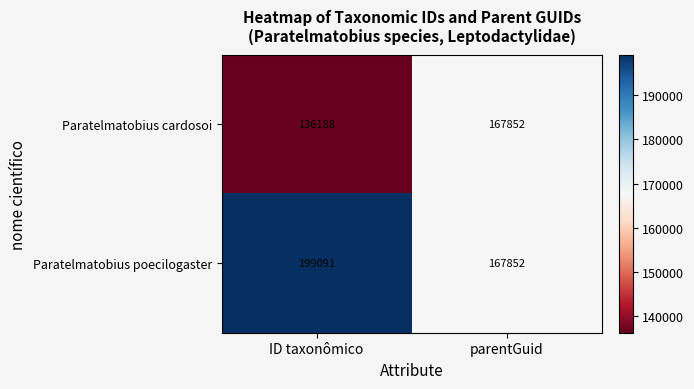

Reading left to right, transcribe all the data shown in this chart.

Paratelmatobius cardosoi: 136188	167852
Paratelmatobius poecilogaster: 199091	167852